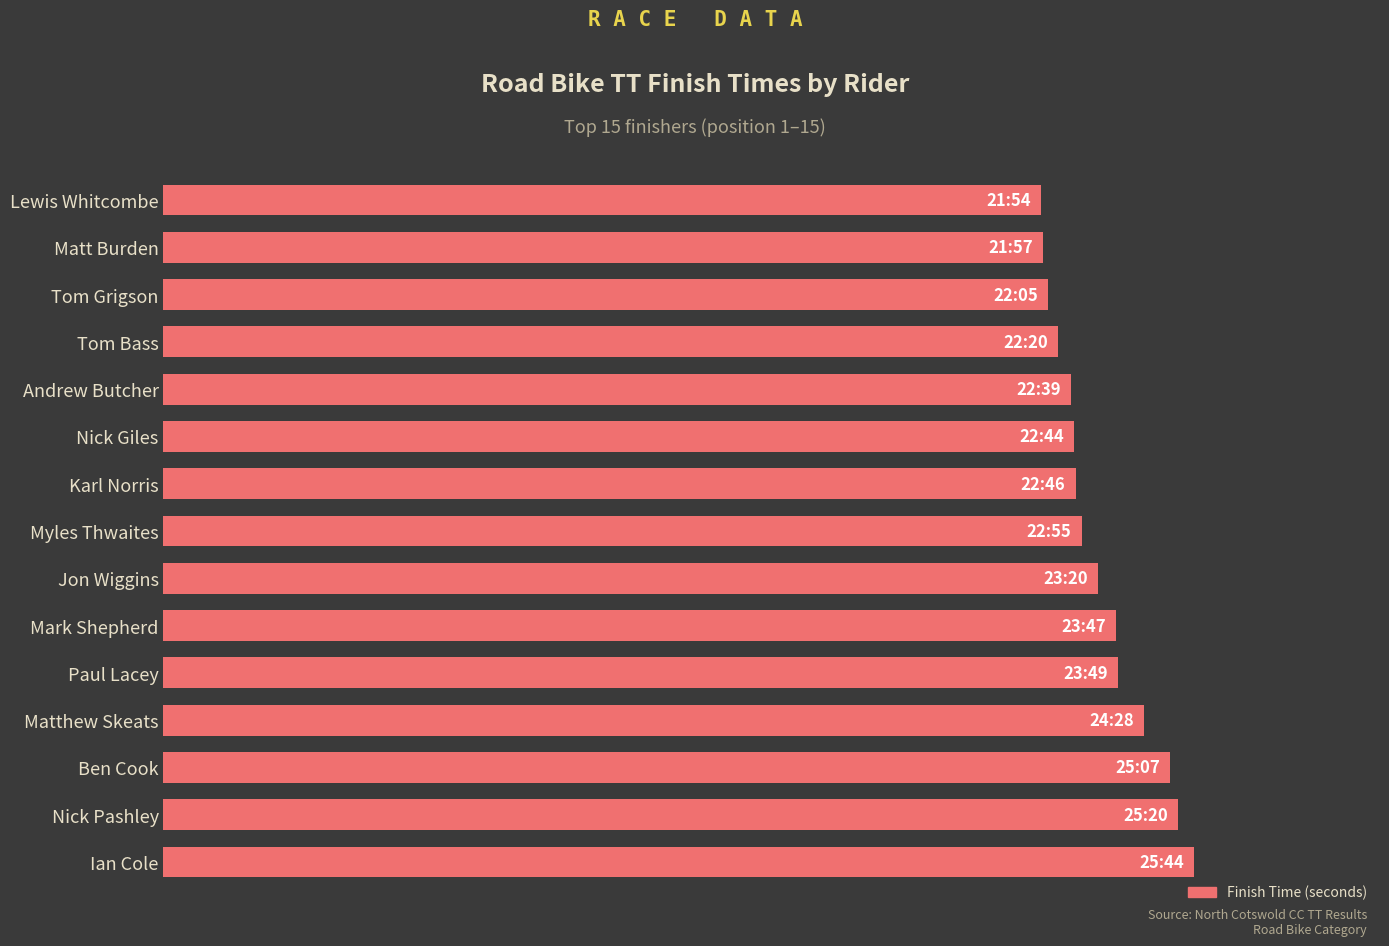

Are the bars horizontal?

Yes